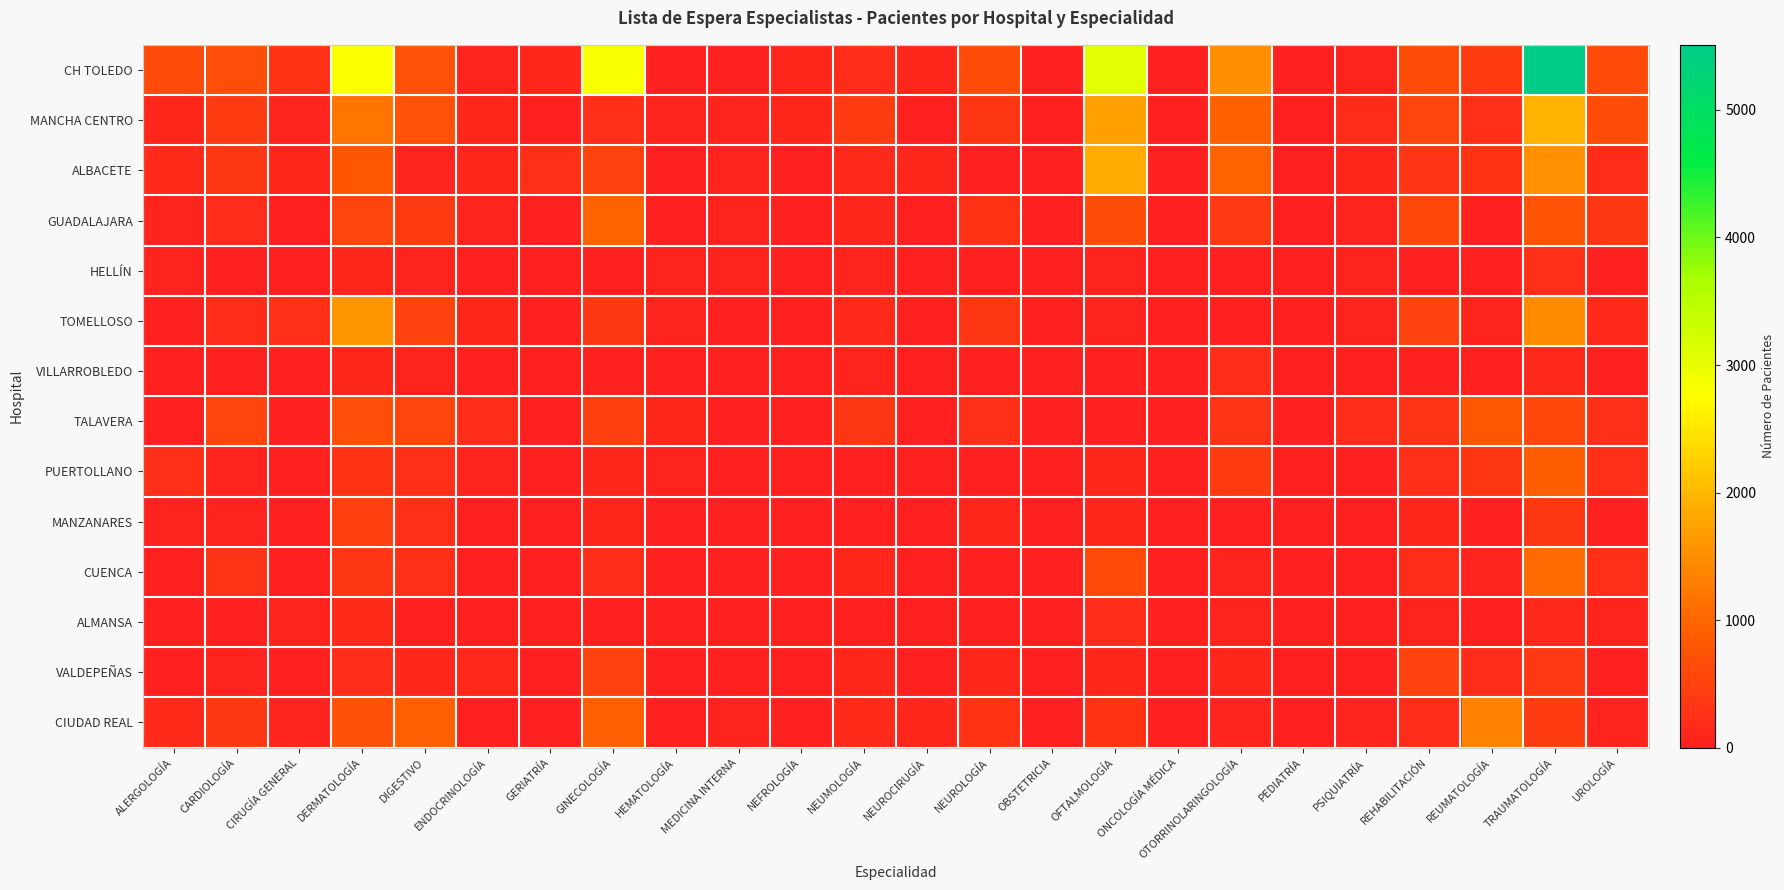

Reading left to right, transcribe all the data shown in this chart.

CH TOLEDO: ALERGOLOGÍA=633	CARDIOLOGÍA=685	CIRUGÍA GENERAL=263	DERMATOLOGÍA=2789	DIGESTIVO=728	ENDOCRINOLOGÍA=55	GERIATRÍA=101	GINECOLOGÍA=2834	HEMATOLOGÍA=0	MEDICINA INTERNA=0	NEFROLOGÍA=93	NEUMOLOGÍA=215	NEUROCIRUGÍA=101	NEUROLOGÍA=654	OBSTETRICIA=0	OFTALMOLOGÍA=3063	ONCOLOGÍA MÉDICA=0	OTORRINOLARINGOLOGÍA=1502	PEDIATRÍA=0	PSIQUIATRÍA=54	REHABILITACIÓN=652	REUMATOLOGÍA=426	TRAUMATOLOGÍA=5511	UROLOGÍA=605
MANCHA CENTRO: ALERGOLOGÍA=96	CARDIOLOGÍA=426	CIRUGÍA GENERAL=77	DERMATOLOGÍA=1191	DIGESTIVO=723	ENDOCRINOLOGÍA=91	GERIATRÍA=0	GINECOLOGÍA=216	HEMATOLOGÍA=79	MEDICINA INTERNA=79	NEFROLOGÍA=101	NEUMOLOGÍA=401	NEUROCIRUGÍA=0	NEUROLOGÍA=342	OBSTETRICIA=0	OFTALMOLOGÍA=1707	ONCOLOGÍA MÉDICA=2	OTORRINOLARINGOLOGÍA=944	PEDIATRÍA=0	PSIQUIATRÍA=180	REHABILITACIÓN=545	REUMATOLOGÍA=252	TRAUMATOLOGÍA=1926	UROLOGÍA=665
ALBACETE: ALERGOLOGÍA=166	CARDIOLOGÍA=329	CIRUGÍA GENERAL=105	DERMATOLOGÍA=778	DIGESTIVO=69	ENDOCRINOLOGÍA=87	GERIATRÍA=234	GINECOLOGÍA=505	HEMATOLOGÍA=0	MEDICINA INTERNA=72	NEFROLOGÍA=43	NEUMOLOGÍA=138	NEUROCIRUGÍA=113	NEUROLOGÍA=43	OBSTETRICIA=0	OFTALMOLOGÍA=1863	ONCOLOGÍA MÉDICA=0	OTORRINOLARINGOLOGÍA=960	PEDIATRÍA=9	PSIQUIATRÍA=88	REHABILITACIÓN=317	REUMATOLOGÍA=273	TRAUMATOLOGÍA=1537	UROLOGÍA=179
GUADALAJARA: ALERGOLOGÍA=84	CARDIOLOGÍA=173	CIRUGÍA GENERAL=40	DERMATOLOGÍA=521	DIGESTIVO=425	ENDOCRINOLOGÍA=86	GERIATRÍA=32	GINECOLOGÍA=950	HEMATOLOGÍA=0	MEDICINA INTERNA=61	NEFROLOGÍA=0	NEUMOLOGÍA=125	NEUROCIRUGÍA=0	NEUROLOGÍA=260	OBSTETRICIA=0	OFTALMOLOGÍA=657	ONCOLOGÍA MÉDICA=0	OTORRINOLARINGOLOGÍA=387	PEDIATRÍA=0	PSIQUIATRÍA=70	REHABILITACIÓN=568	REUMATOLOGÍA=0	TRAUMATOLOGÍA=763	UROLOGÍA=323
HELLÍN: ALERGOLOGÍA=78	CARDIOLOGÍA=23	CIRUGÍA GENERAL=0	DERMATOLOGÍA=98	DIGESTIVO=84	ENDOCRINOLOGÍA=37	GERIATRÍA=0	GINECOLOGÍA=2	HEMATOLOGÍA=46	MEDICINA INTERNA=58	NEFROLOGÍA=0	NEUMOLOGÍA=72	NEUROCIRUGÍA=0	NEUROLOGÍA=11	OBSTETRICIA=0	OFTALMOLOGÍA=53	ONCOLOGÍA MÉDICA=0	OTORRINOLARINGOLOGÍA=17	PEDIATRÍA=3	PSIQUIATRÍA=51	REHABILITACIÓN=38	REUMATOLOGÍA=0	TRAUMATOLOGÍA=224	UROLOGÍA=20
TOMELLOSO: ALERGOLOGÍA=7	CARDIOLOGÍA=181	CIRUGÍA GENERAL=232	DERMATOLOGÍA=1598	DIGESTIVO=507	ENDOCRINOLOGÍA=112	GERIATRÍA=0	GINECOLOGÍA=363	HEMATOLOGÍA=45	MEDICINA INTERNA=10	NEFROLOGÍA=0	NEUMOLOGÍA=130	NEUROCIRUGÍA=0	NEUROLOGÍA=338	OBSTETRICIA=0	OFTALMOLOGÍA=45	ONCOLOGÍA MÉDICA=0	OTORRINOLARINGOLOGÍA=5	PEDIATRÍA=5	PSIQUIATRÍA=54	REHABILITACIÓN=503	REUMATOLOGÍA=61	TRAUMATOLOGÍA=1466	UROLOGÍA=136
VILLARROBLEDO: ALERGOLOGÍA=34	CARDIOLOGÍA=10	CIRUGÍA GENERAL=5	DERMATOLOGÍA=96	DIGESTIVO=57	ENDOCRINOLOGÍA=31	GERIATRÍA=24	GINECOLOGÍA=39	HEMATOLOGÍA=0	MEDICINA INTERNA=9	NEFROLOGÍA=0	NEUMOLOGÍA=50	NEUROCIRUGÍA=0	NEUROLOGÍA=27	OBSTETRICIA=4	OFTALMOLOGÍA=8	ONCOLOGÍA MÉDICA=0	OTORRINOLARINGOLOGÍA=203	PEDIATRÍA=0	PSIQUIATRÍA=4	REHABILITACIÓN=39	REUMATOLOGÍA=2	TRAUMATOLOGÍA=141	UROLOGÍA=12
TALAVERA: ALERGOLOGÍA=28	CARDIOLOGÍA=537	CIRUGÍA GENERAL=20	DERMATOLOGÍA=687	DIGESTIVO=520	ENDOCRINOLOGÍA=199	GERIATRÍA=0	GINECOLOGÍA=438	HEMATOLOGÍA=104	MEDICINA INTERNA=18	NEFROLOGÍA=10	NEUMOLOGÍA=332	NEUROCIRUGÍA=0	NEUROLOGÍA=237	OBSTETRICIA=9	OFTALMOLOGÍA=3	ONCOLOGÍA MÉDICA=0	OTORRINOLARINGOLOGÍA=288	PEDIATRÍA=27	PSIQUIATRÍA=178	REHABILITACIÓN=284	REUMATOLOGÍA=789	TRAUMATOLOGÍA=561	UROLOGÍA=257
PUERTOLLANO: ALERGOLOGÍA=218	CARDIOLOGÍA=70	CIRUGÍA GENERAL=0	DERMATOLOGÍA=278	DIGESTIVO=244	ENDOCRINOLOGÍA=75	GERIATRÍA=0	GINECOLOGÍA=118	HEMATOLOGÍA=53	MEDICINA INTERNA=26	NEFROLOGÍA=0	NEUMOLOGÍA=16	NEUROCIRUGÍA=0	NEUROLOGÍA=0	OBSTETRICIA=2	OFTALMOLOGÍA=120	ONCOLOGÍA MÉDICA=0	OTORRINOLARINGOLOGÍA=391	PEDIATRÍA=0	PSIQUIATRÍA=0	REHABILITACIÓN=248	REUMATOLOGÍA=325	TRAUMATOLOGÍA=886	UROLOGÍA=219
MANZANARES: ALERGOLOGÍA=52	CARDIOLOGÍA=56	CIRUGÍA GENERAL=42	DERMATOLOGÍA=467	DIGESTIVO=236	ENDOCRINOLOGÍA=0	GERIATRÍA=0	GINECOLOGÍA=100	HEMATOLOGÍA=7	MEDICINA INTERNA=13	NEFROLOGÍA=0	NEUMOLOGÍA=24	NEUROCIRUGÍA=0	NEUROLOGÍA=127	OBSTETRICIA=0	OFTALMOLOGÍA=124	ONCOLOGÍA MÉDICA=0	OTORRINOLARINGOLOGÍA=11	PEDIATRÍA=0	PSIQUIATRÍA=0	REHABILITACIÓN=117	REUMATOLOGÍA=0	TRAUMATOLOGÍA=362	UROLOGÍA=2
CUENCA: ALERGOLOGÍA=14	CARDIOLOGÍA=290	CIRUGÍA GENERAL=6	DERMATOLOGÍA=343	DIGESTIVO=229	ENDOCRINOLOGÍA=1	GERIATRÍA=21	GINECOLOGÍA=196	HEMATOLOGÍA=0	MEDICINA INTERNA=8	NEFROLOGÍA=1	NEUMOLOGÍA=99	NEUROCIRUGÍA=0	NEUROLOGÍA=0	OBSTETRICIA=0	OFTALMOLOGÍA=610	ONCOLOGÍA MÉDICA=0	OTORRINOLARINGOLOGÍA=57	PEDIATRÍA=0	PSIQUIATRÍA=1	REHABILITACIÓN=190	REUMATOLOGÍA=80	TRAUMATOLOGÍA=1061	UROLOGÍA=232
ALMANSA: ALERGOLOGÍA=20	CARDIOLOGÍA=8	CIRUGÍA GENERAL=48	DERMATOLOGÍA=160	DIGESTIVO=32	ENDOCRINOLOGÍA=15	GERIATRÍA=5	GINECOLOGÍA=20	HEMATOLOGÍA=0	MEDICINA INTERNA=18	NEFROLOGÍA=0	NEUMOLOGÍA=0	NEUROCIRUGÍA=0	NEUROLOGÍA=15	OBSTETRICIA=0	OFTALMOLOGÍA=203	ONCOLOGÍA MÉDICA=0	OTORRINOLARINGOLOGÍA=45	PEDIATRÍA=3	PSIQUIATRÍA=11	REHABILITACIÓN=62	REUMATOLOGÍA=30	TRAUMATOLOGÍA=141	UROLOGÍA=53
VALDEPEÑAS: ALERGOLOGÍA=0	CARDIOLOGÍA=61	CIRUGÍA GENERAL=0	DERMATOLOGÍA=201	DIGESTIVO=111	ENDOCRINOLOGÍA=135	GERIATRÍA=0	GINECOLOGÍA=500	HEMATOLOGÍA=0	MEDICINA INTERNA=24	NEFROLOGÍA=0	NEUMOLOGÍA=123	NEUROCIRUGÍA=0	NEUROLOGÍA=120	OBSTETRICIA=9	OFTALMOLOGÍA=118	ONCOLOGÍA MÉDICA=0	OTORRINOLARINGOLOGÍA=113	PEDIATRÍA=6	PSIQUIATRÍA=15	REHABILITACIÓN=511	REUMATOLOGÍA=174	TRAUMATOLOGÍA=373	UROLOGÍA=0
CIUDAD REAL: ALERGOLOGÍA=155	CARDIOLOGÍA=348	CIRUGÍA GENERAL=76	DERMATOLOGÍA=704	DIGESTIVO=917	ENDOCRINOLOGÍA=27	GERIATRÍA=8	GINECOLOGÍA=914	HEMATOLOGÍA=39	MEDICINA INTERNA=59	NEFROLOGÍA=0	NEUMOLOGÍA=161	NEUROCIRUGÍA=114	NEUROLOGÍA=275	OBSTETRICIA=0	OFTALMOLOGÍA=279	ONCOLOGÍA MÉDICA=0	OTORRINOLARINGOLOGÍA=65	PEDIATRÍA=27	PSIQUIATRÍA=73	REHABILITACIÓN=190	REUMATOLOGÍA=1375	TRAUMATOLOGÍA=391	UROLOGÍA=48